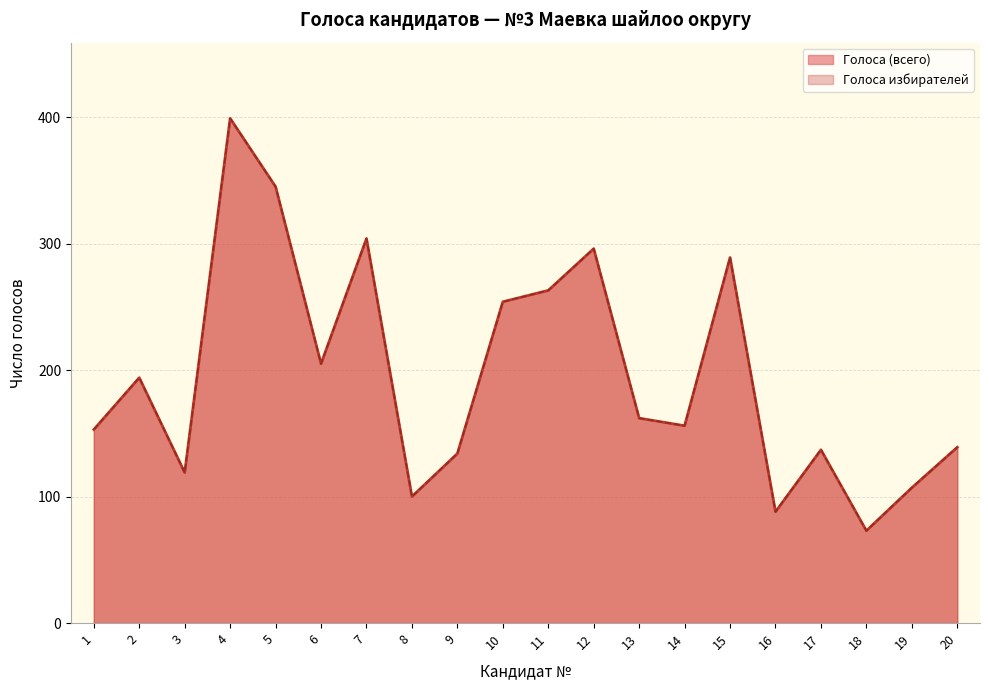

Does the chart display data point markers on the line(s)?

No